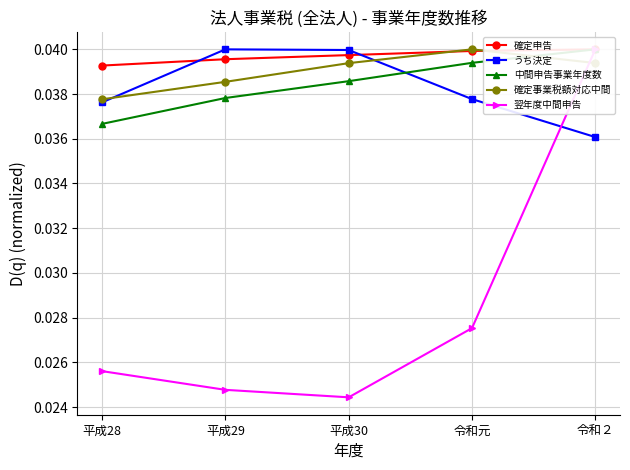

What position from the left is 平成28?

1